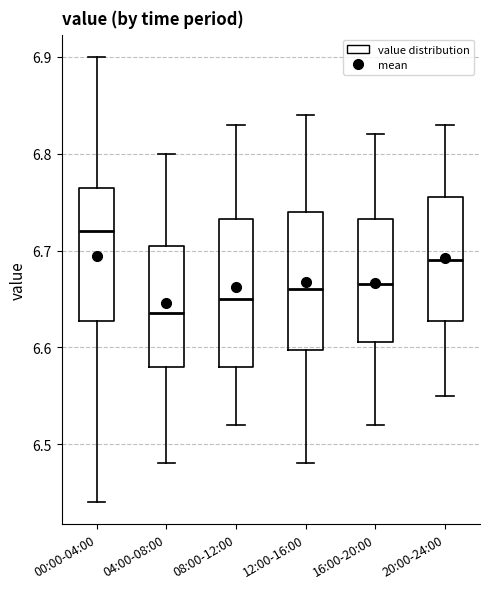

Which box's median line is the lowest?

04:00-08:00